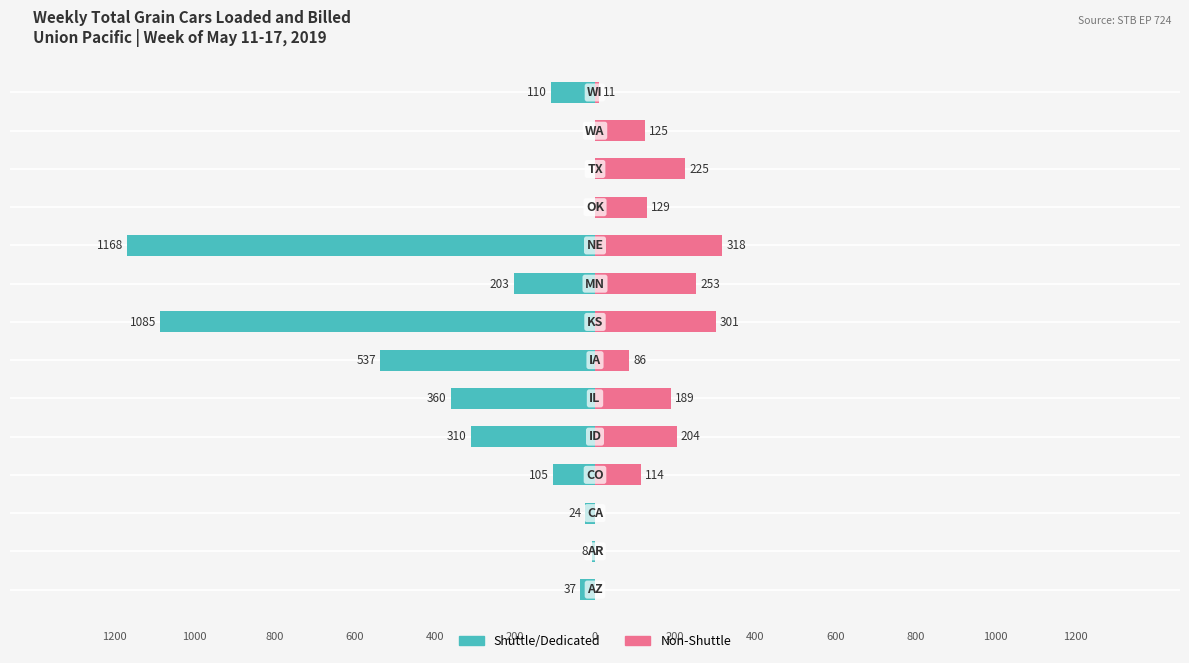

How many bars are there in total?

28